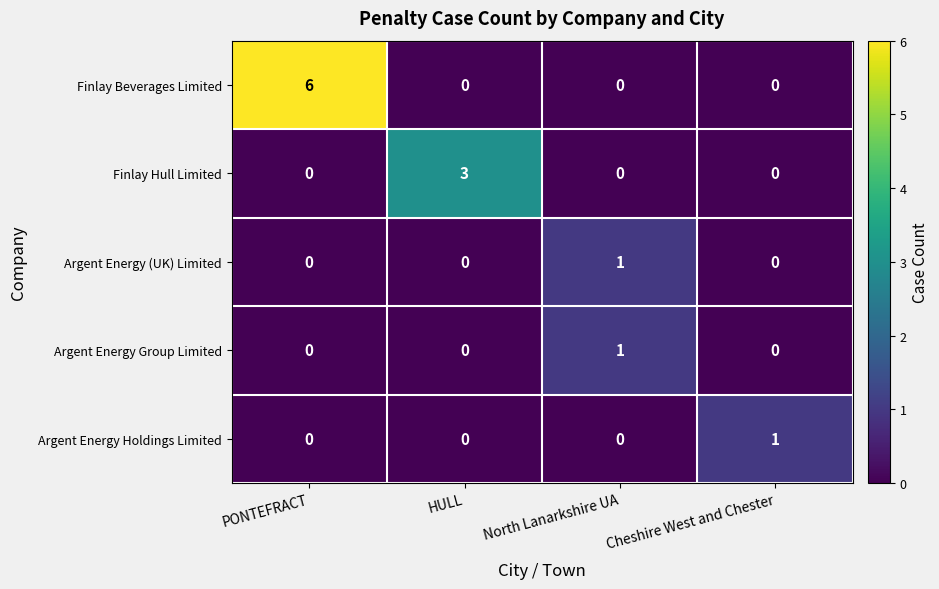

What is the difference between the maximum and minimum values in the Finlay Beverages Limited series?

6